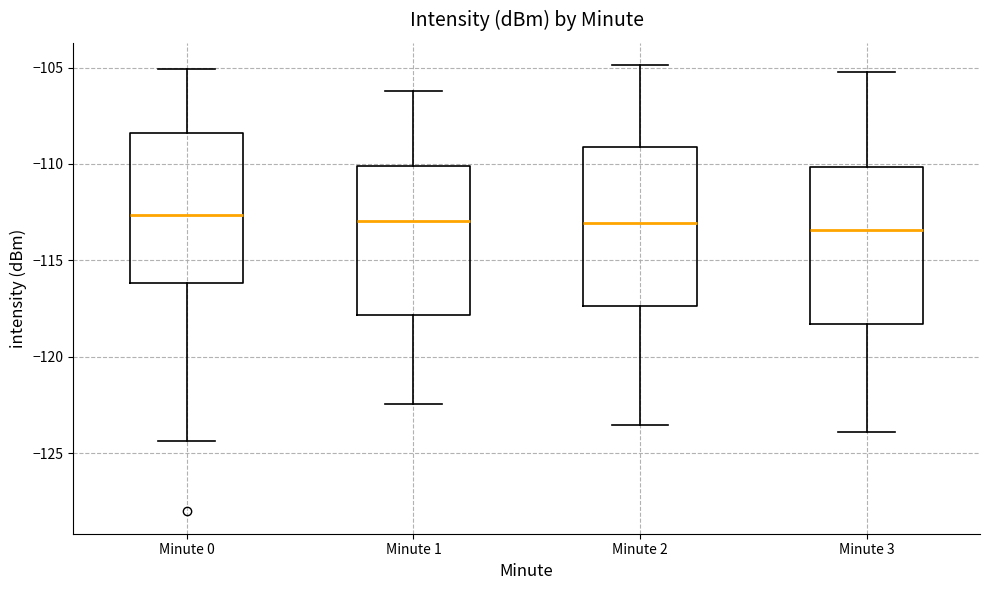

Reading left to right, transcribe this box plot: for each box, give where its median line is, the range the box spans, and where its two whiskers end, as read against the y-axis. The values are not printed on the chart, so give them approximately, as read against the axis.

Minute 0: median -112.5, box -116.0 to -108.5, whiskers -124.5 to -105.0
Minute 1: median -113.0, box -118.0 to -110.0, whiskers -122.5 to -106.0
Minute 2: median -113.0, box -117.5 to -109.0, whiskers -123.5 to -105.0
Minute 3: median -113.5, box -118.5 to -110.0, whiskers -124.0 to -105.0